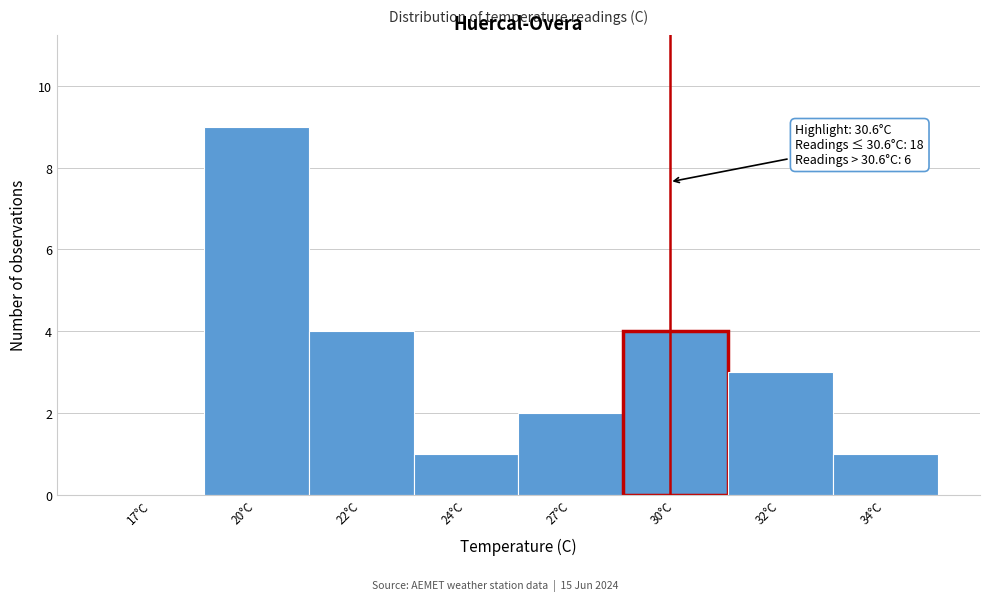

Reading left to right, transcribe all the data shown in this chart.

17°C=0	20°C=9	22°C=4	24°C=1	27°C=2	30°C=4	32°C=3	34°C=1